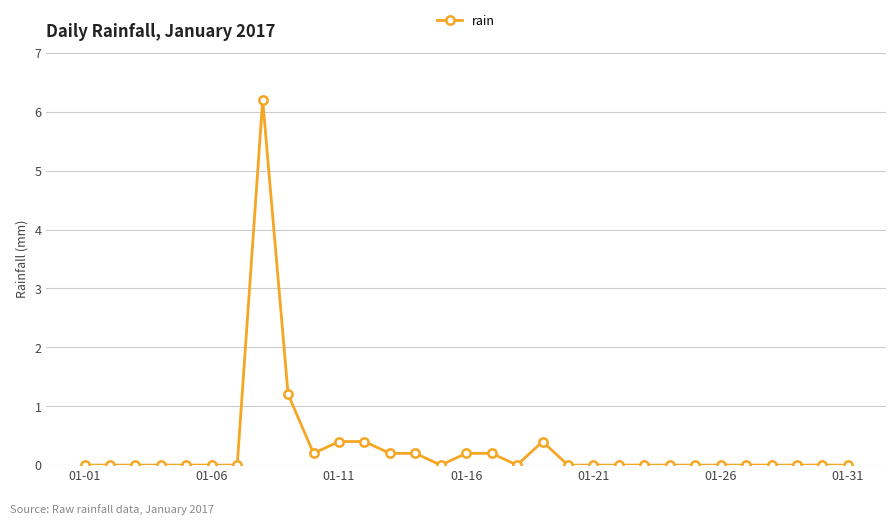

What is the value of the 11th point from the left?

0.4